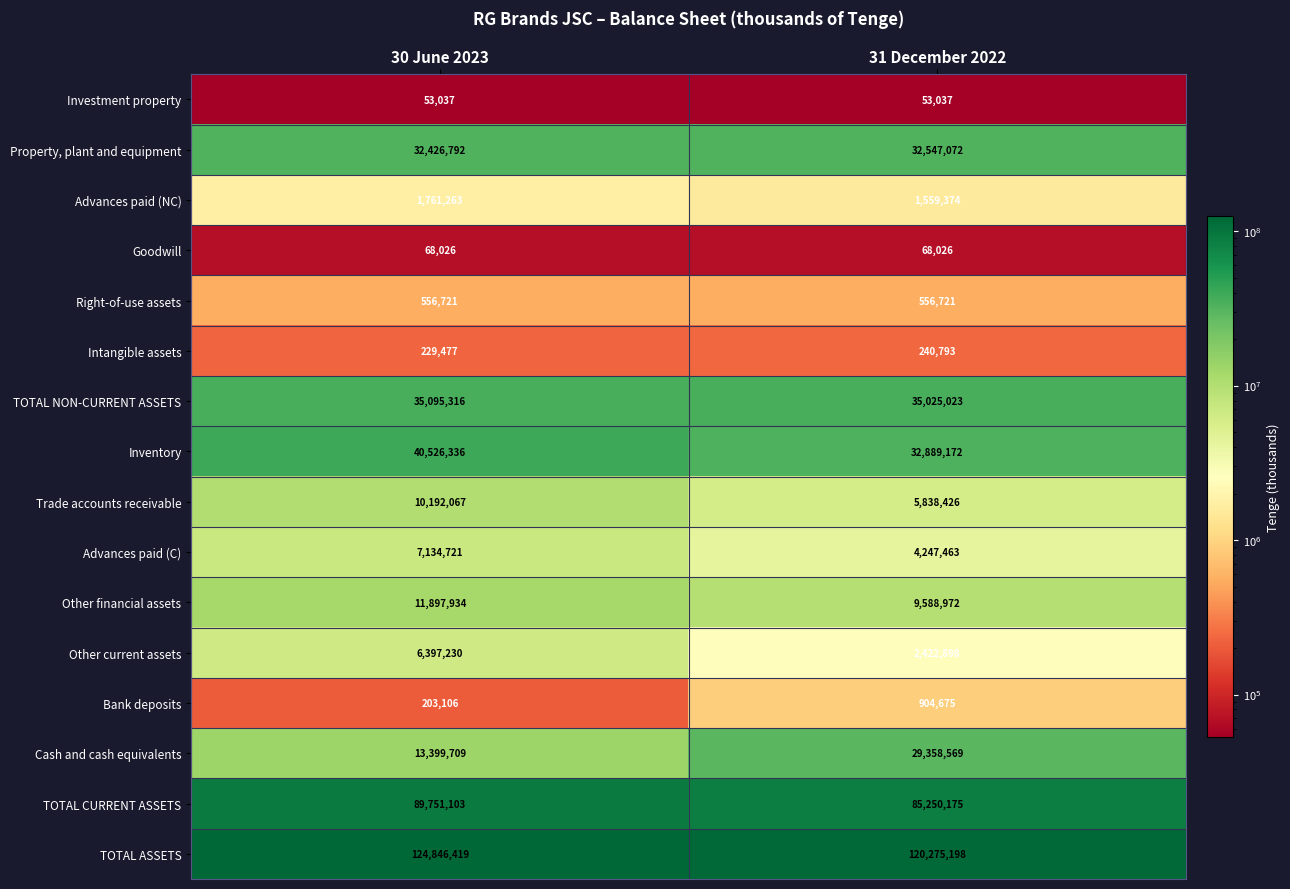

At 31 December 2022, list the series in order from smallest to largest.

Investment property, Goodwill, Intangible assets, Right-of-use assets, Bank deposits, Advances paid (NC), Other current assets, Advances paid (C), Trade accounts receivable, Other financial assets, Cash and cash equivalents, Property, plant and equipment, Inventory, TOTAL NON-CURRENT ASSETS, TOTAL CURRENT ASSETS, TOTAL ASSETS